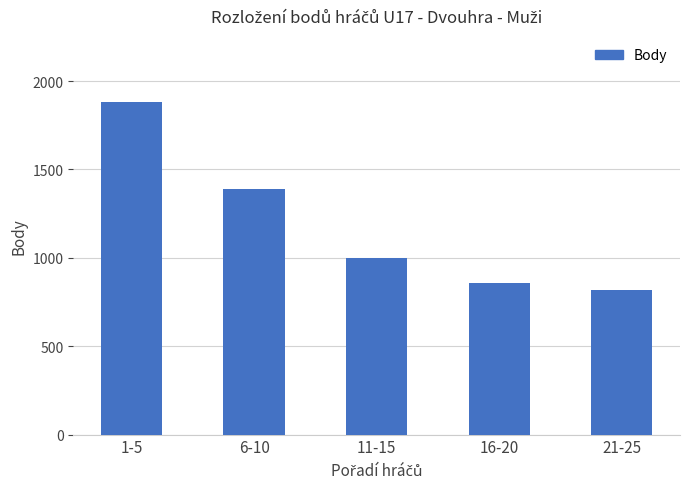

Between 21-25 and 16-20, which is larger?

16-20